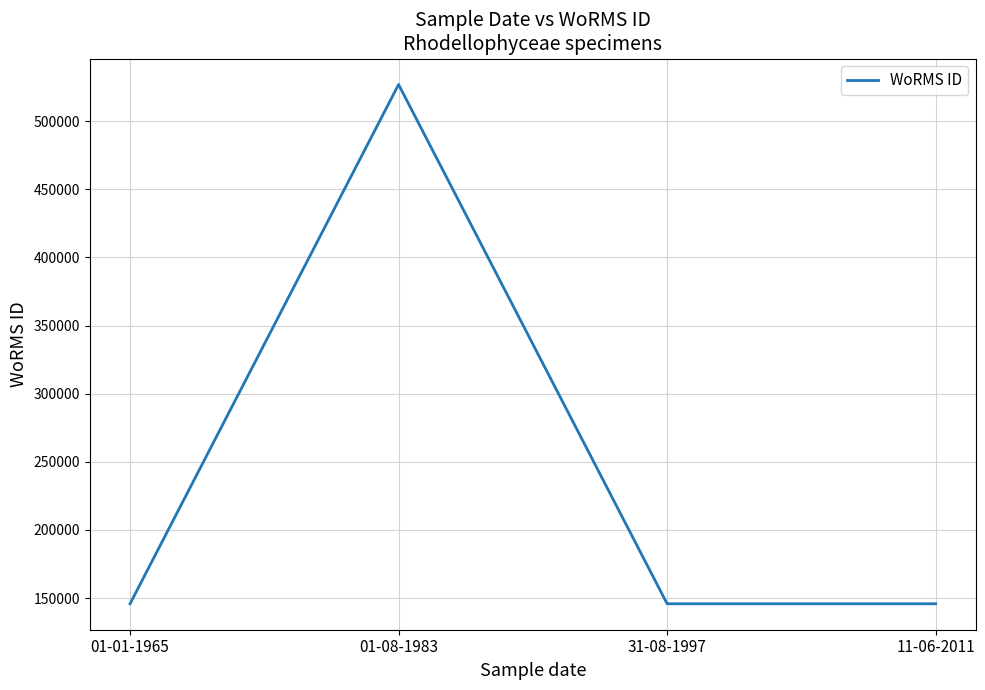

What position from the right is 11-06-2011?

1